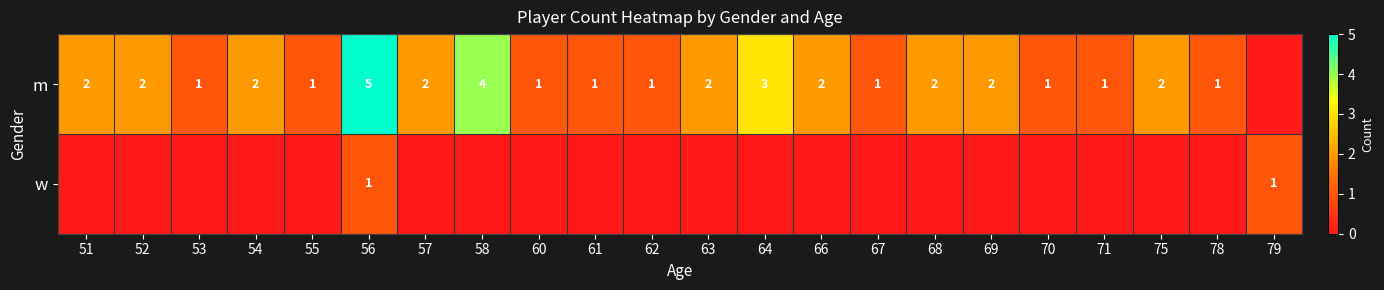

At which category is the sum across all series the highest?

56